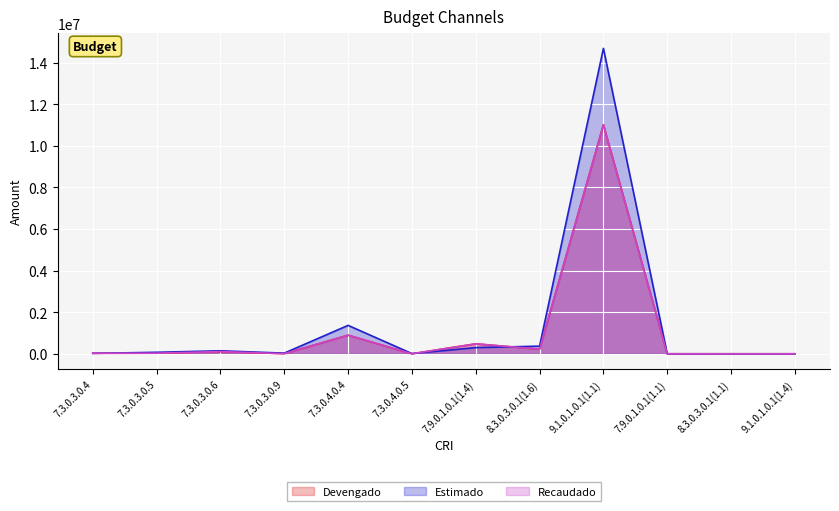

List the series in order of their peak value, highest first.

Estimado, Devengado, Recaudado